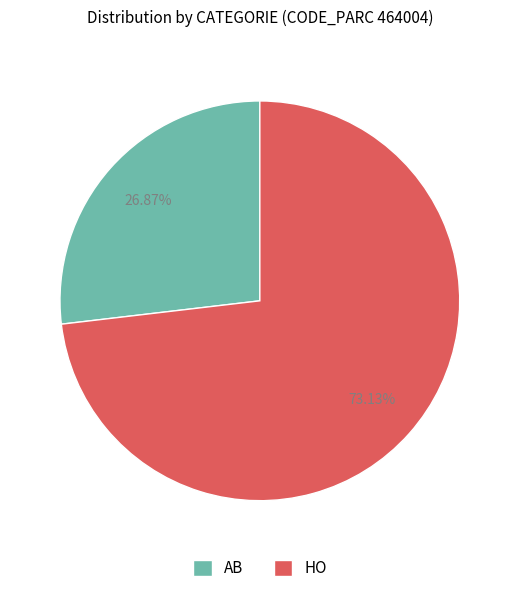

To the nearest percent, what is the difference between the HO and AB slice percentages?

46%